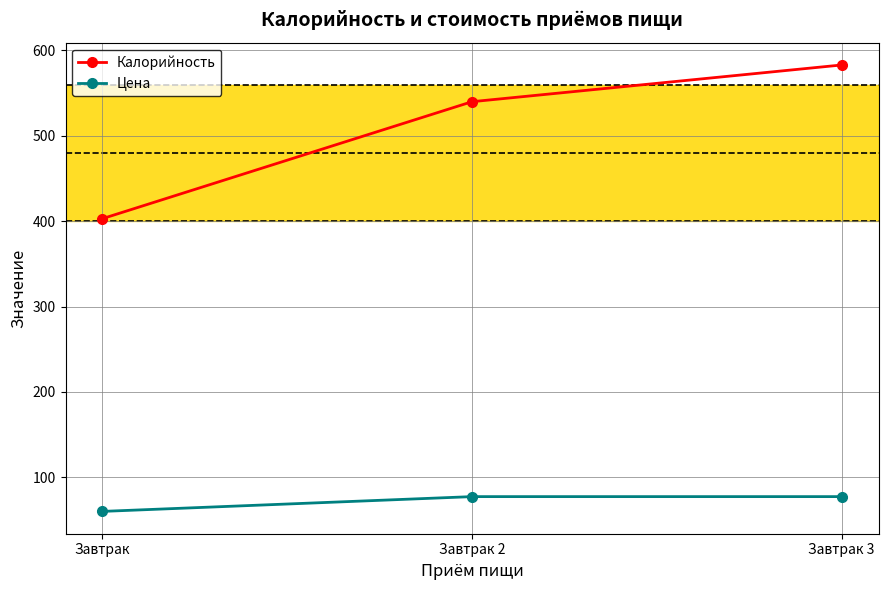

Between Завтрак and Завтрак 2, which series saw the biggest shift?

Калорийность